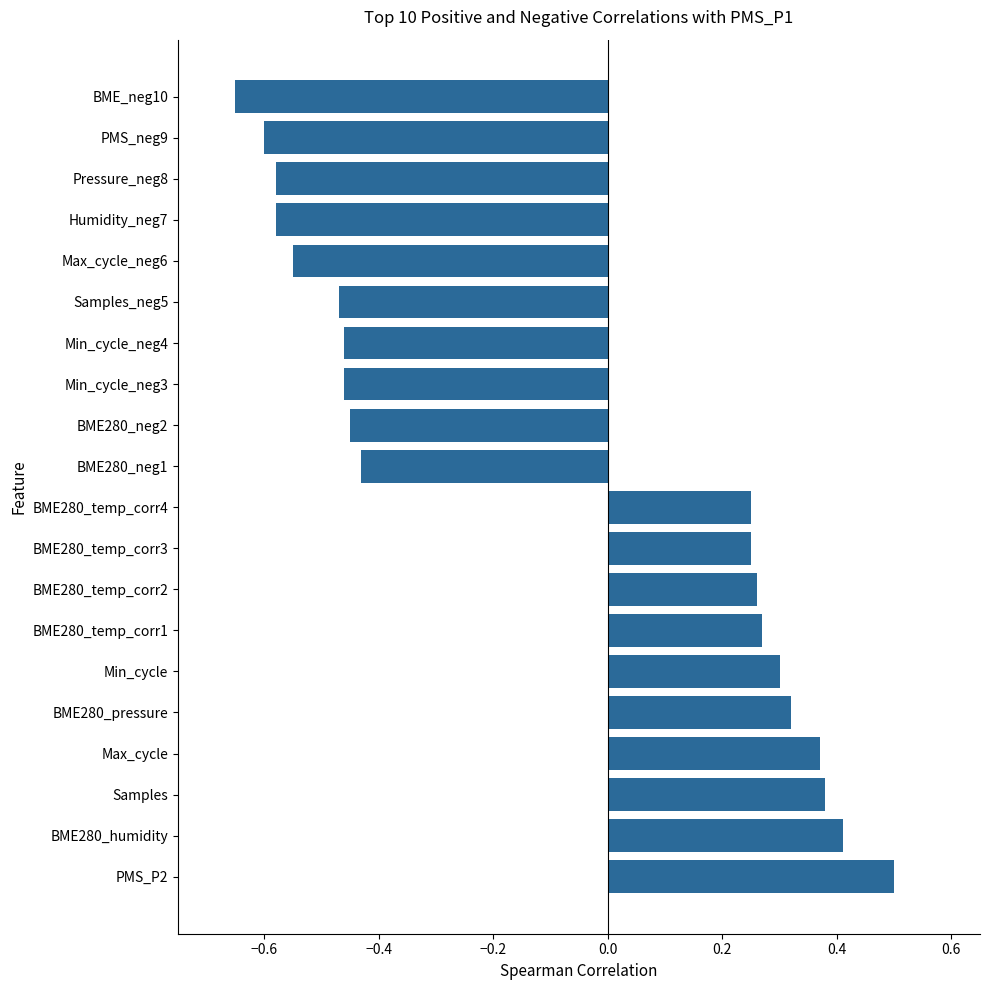

What is the difference between the second highest and minimum values?

1.1